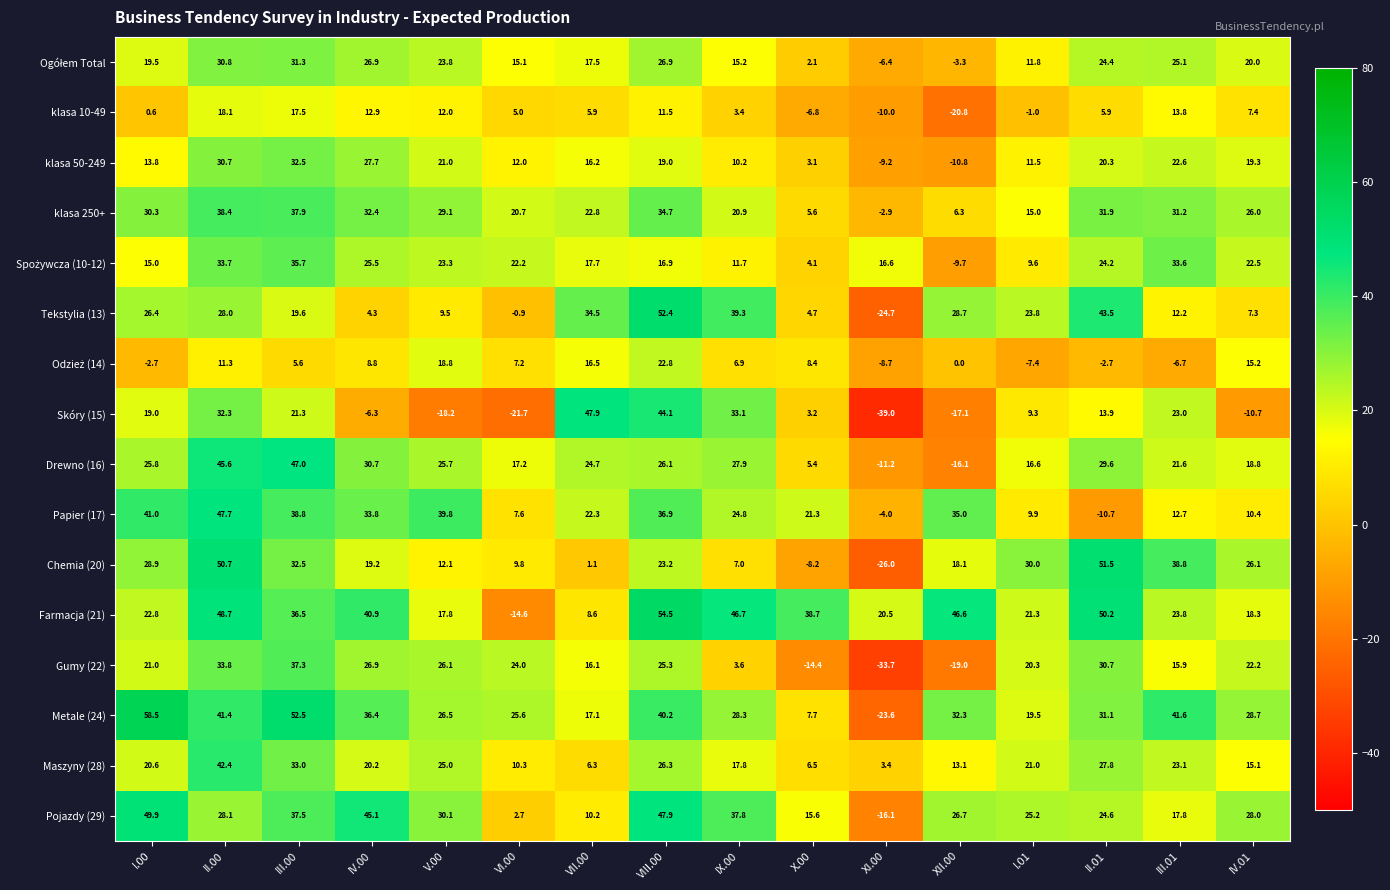

How many data points does each series have?

16